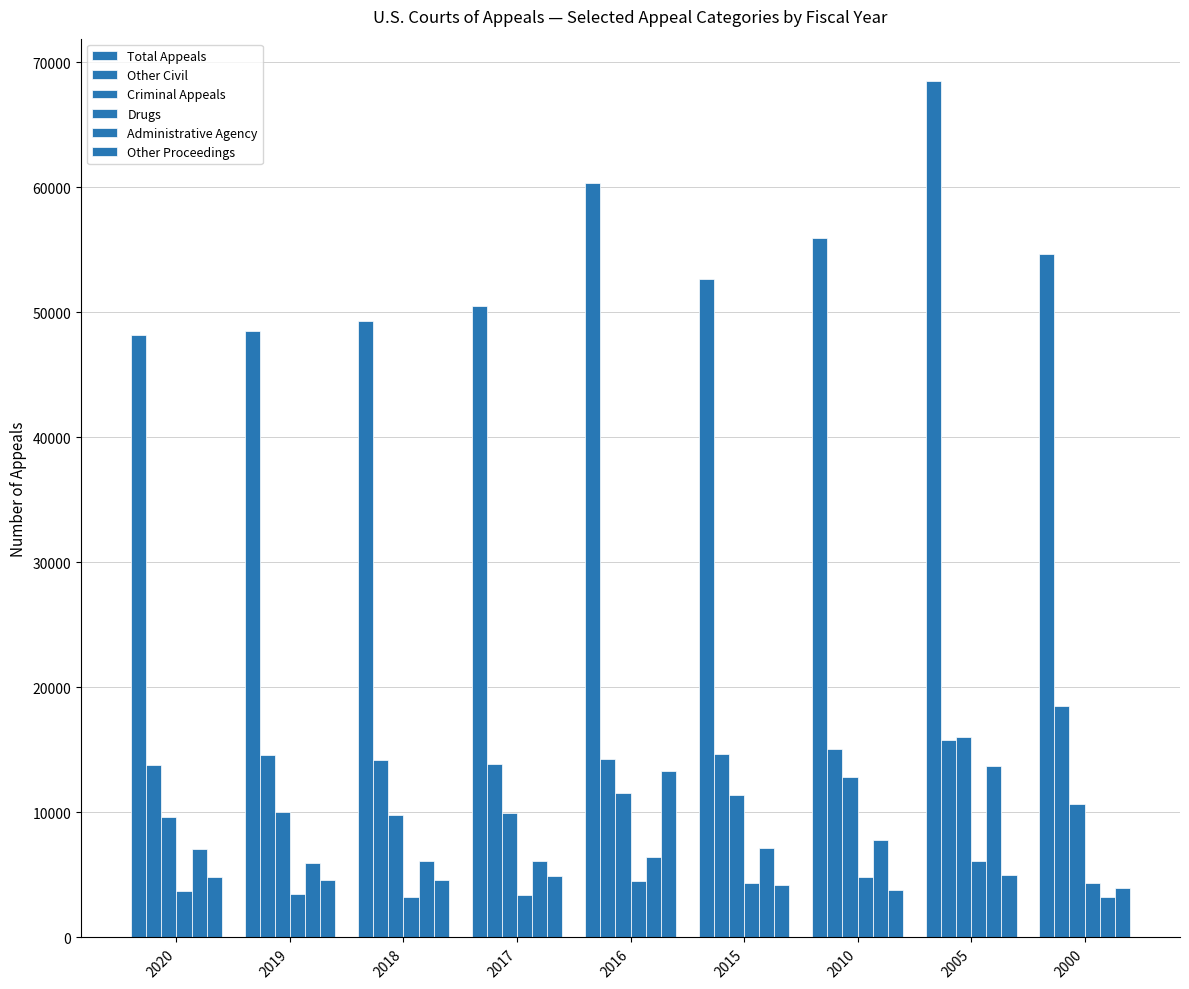

What is the total value across all series at 2020?

87303